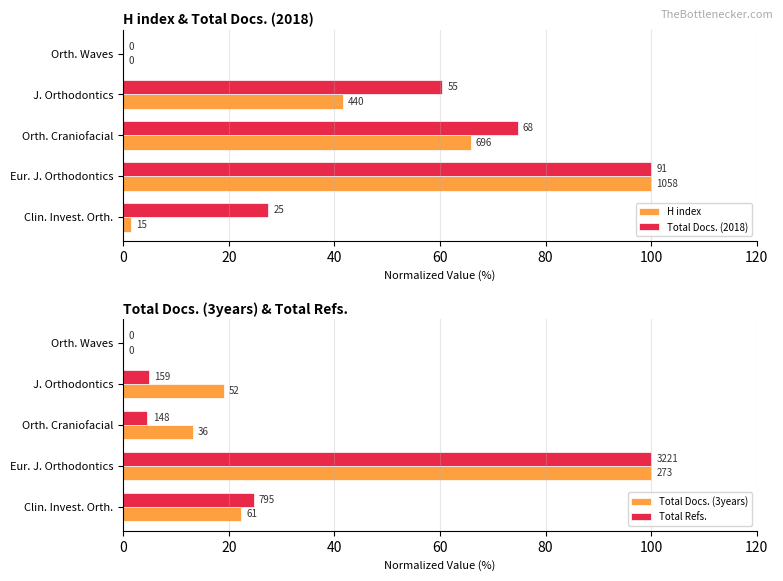

How many distinct data groups are displayed?

4